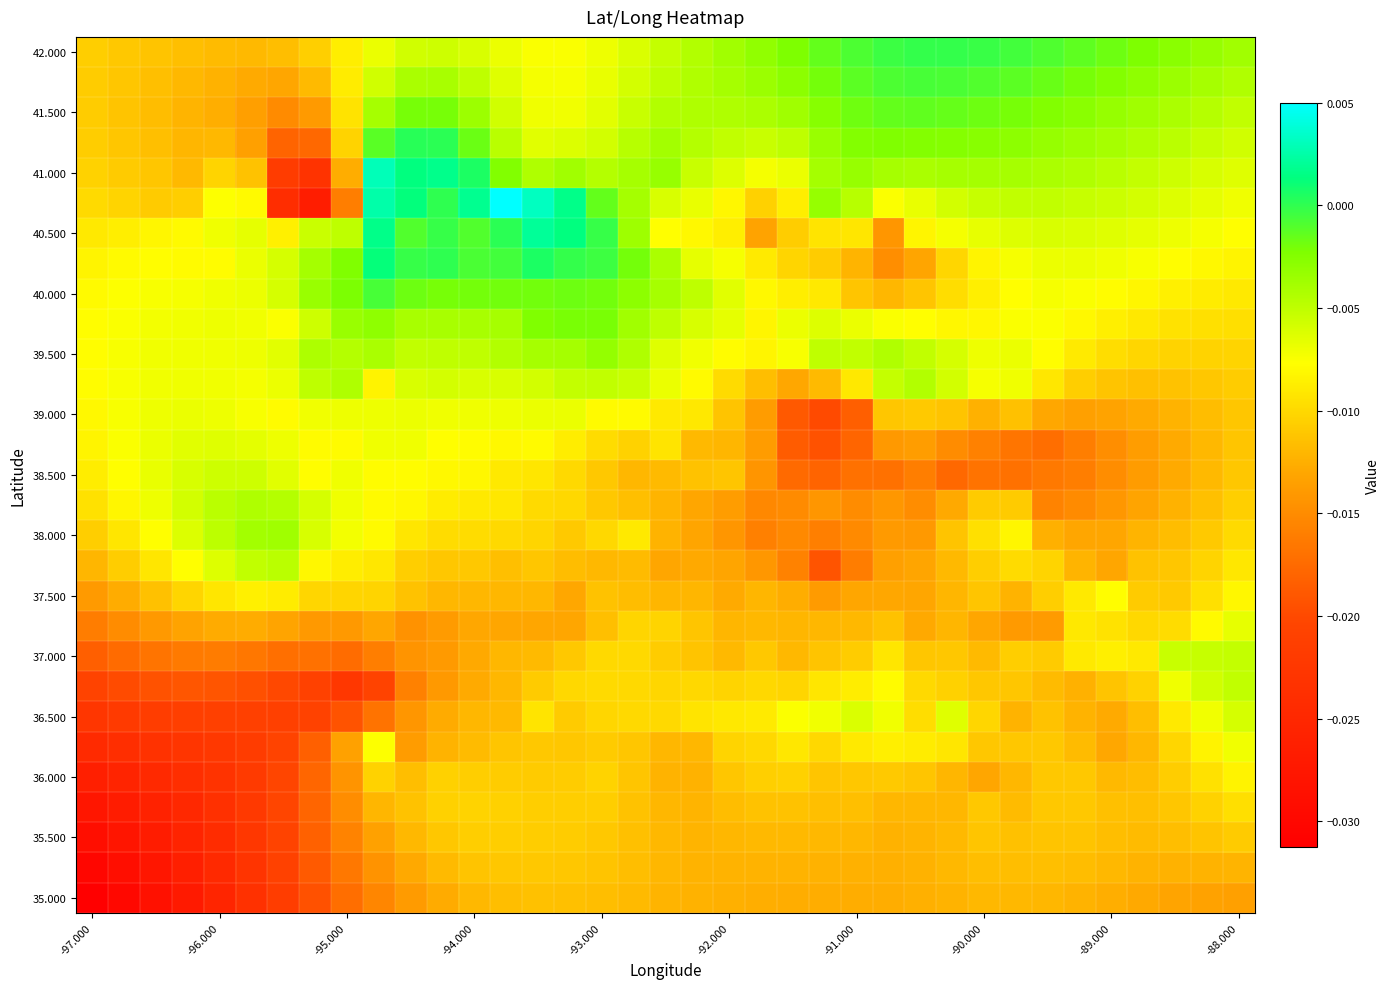

How many data points does each series have?

37